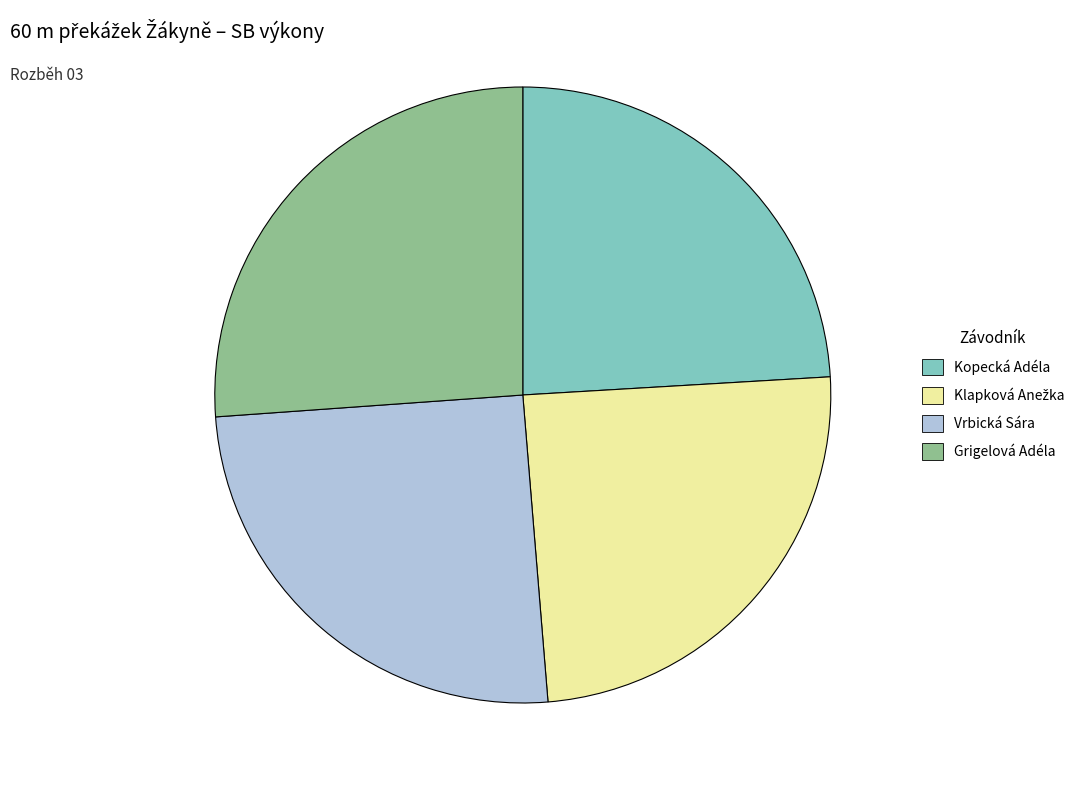

Is Vrbická Sára the majority of the pie?

No